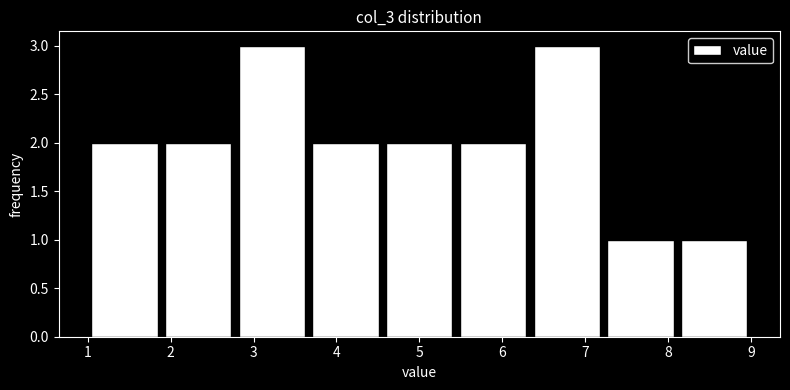

Reading left to right, list every bar in this chart as the range it spans on the x-axis followed by its height. Neither the bar edges nor the heights are printed on the chart, so give them approximately, as read against the axes.

1.0 to 1.9: 2
1.9 to 2.8: 2
2.8 to 3.7: 3
3.7 to 4.6: 2
4.6 to 5.4: 2
5.4 to 6.3: 2
6.3 to 7.2: 3
7.2 to 8.1: 1
8.1 to 9.0: 1